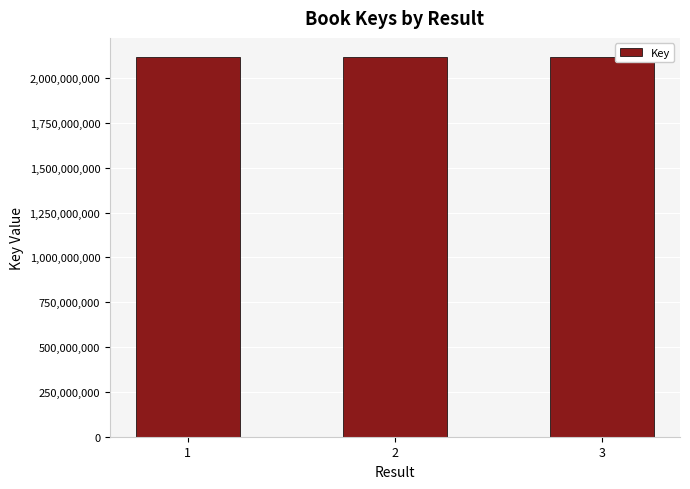

What is the value of the 3rd bar from the left?

2117843937